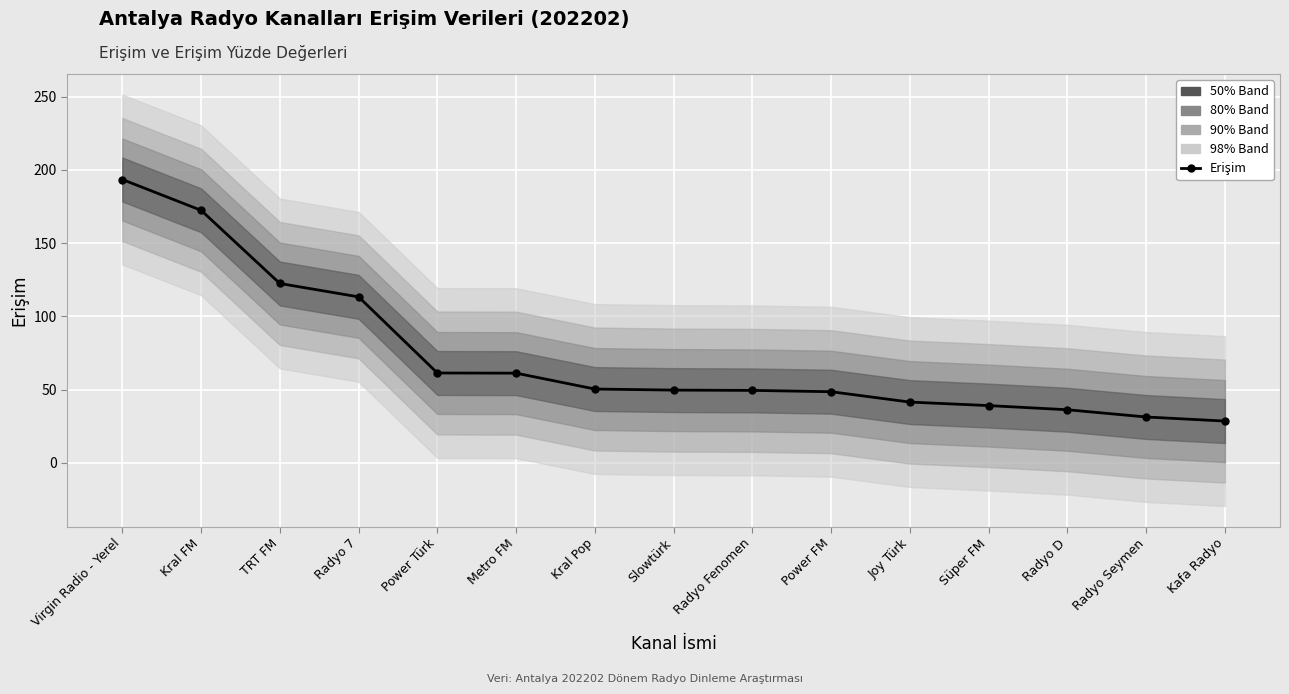

Reading right to left, transcribe all the data shown in this chart.

Kafa Radyo=28.5	Radyo Seymen=31.3	Radyo D=36.3	Süper FM=39.1	Joy Türk=41.5	Power FM=48.6	Radyo Fenomen=49.5	Slowtürk=49.7	Kral Pop=50.4	Metro FM=61.2	Power Türk=61.3	Radyo 7=113.3	TRT FM=122.5	Kral FM=172.4	Virgin Radio - Yerel=193.5